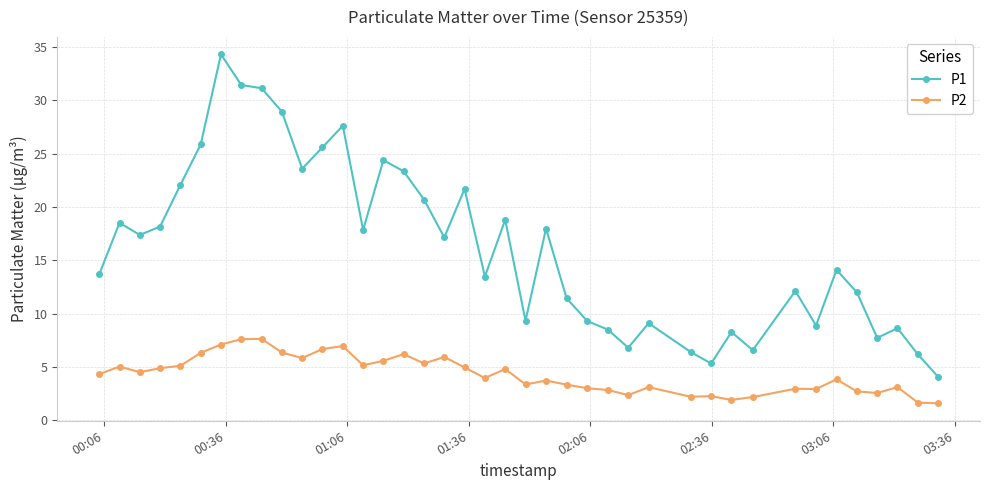

Which series has the widest spread of values?

P1